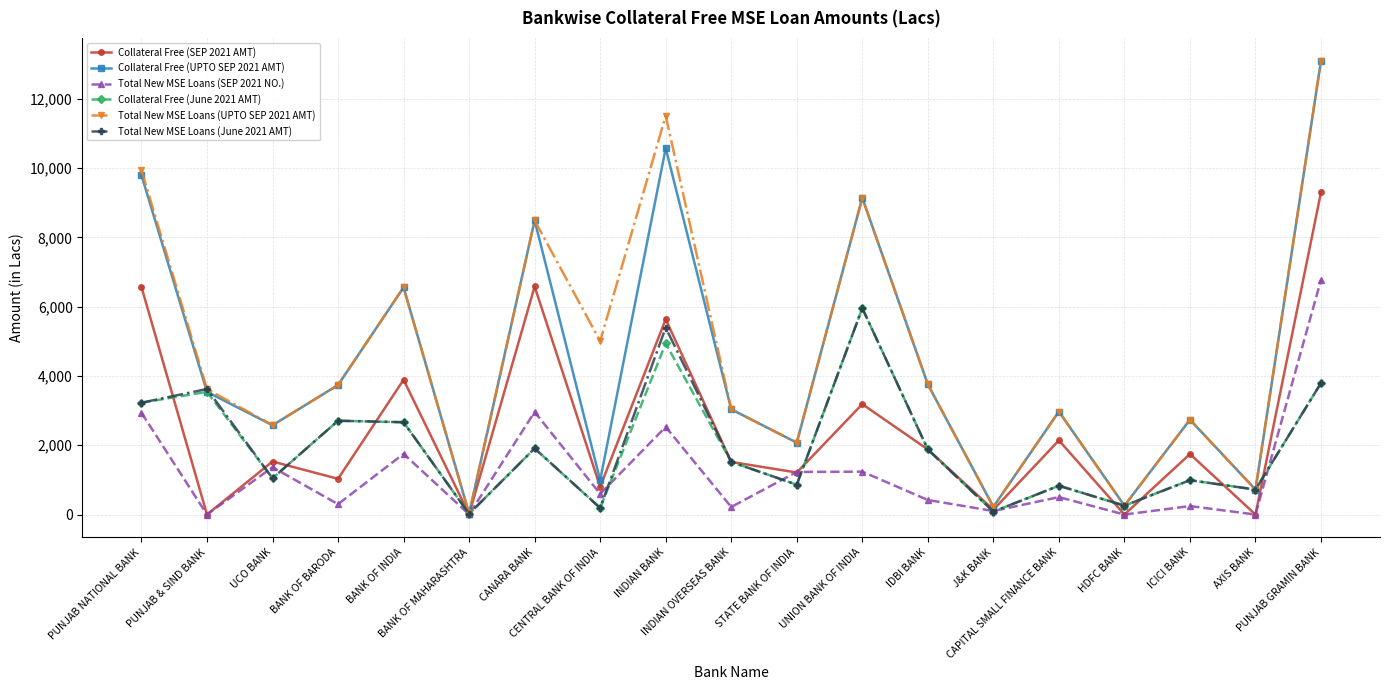

What is the maximum value shown in the chart?

13105.9